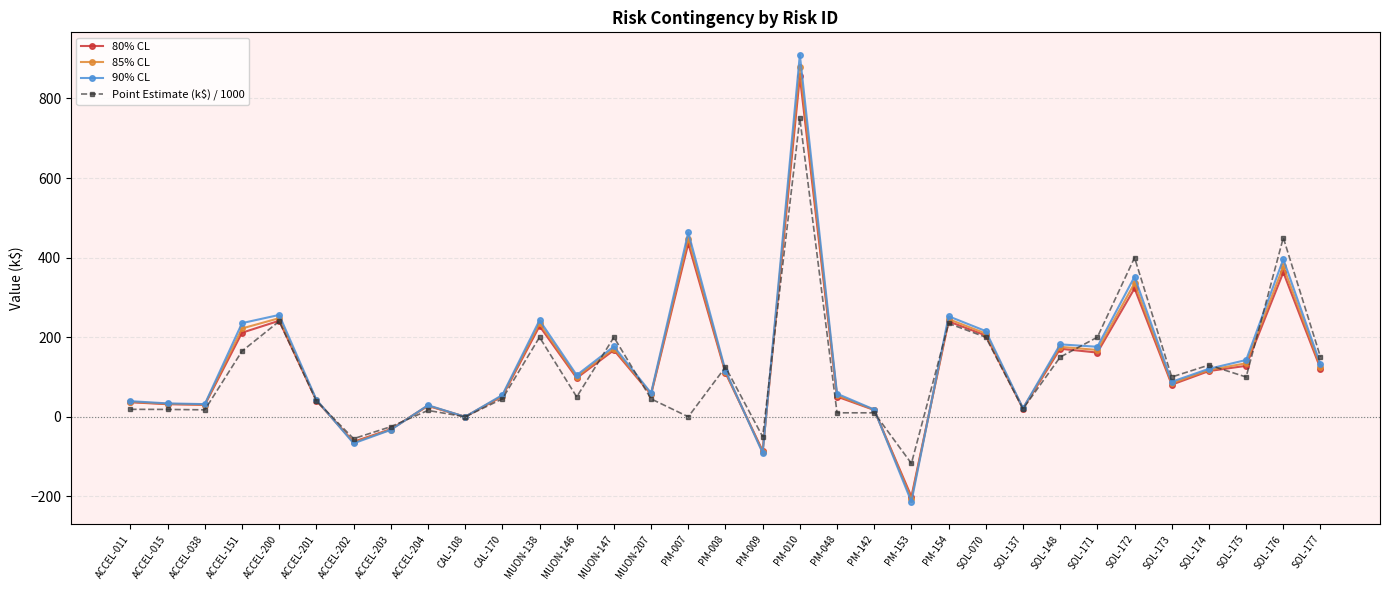

What is the difference between the 85% CL values at CAL-108 and ACCEL-011?

37.7